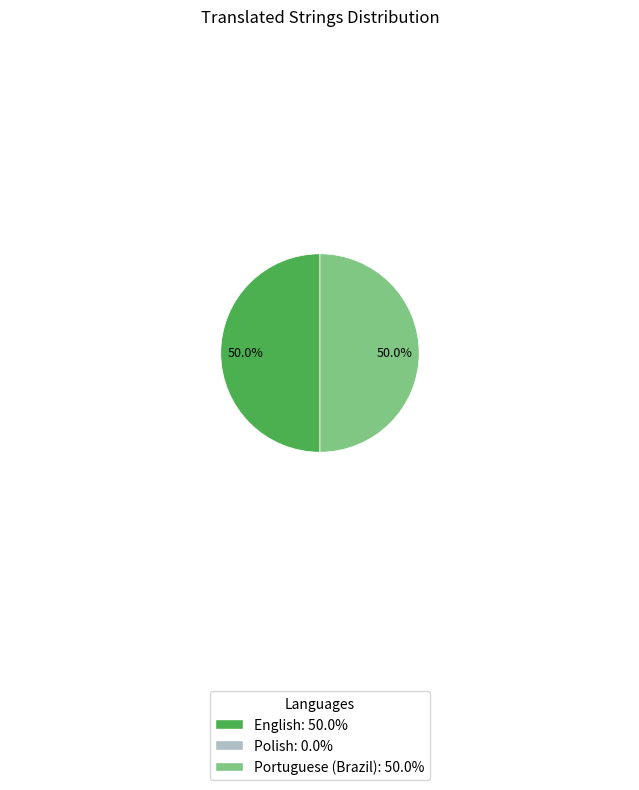

How many segments does this pie chart have?

2